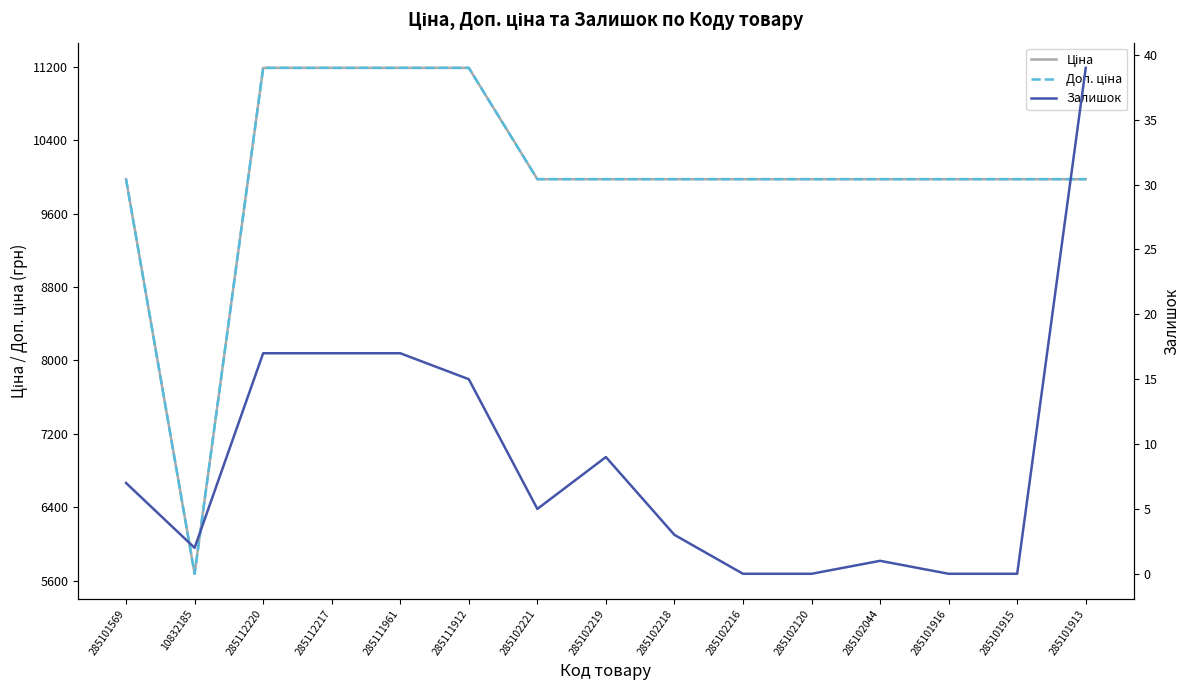

Which series changed the most between 285102218 and 285101916?

Залишок